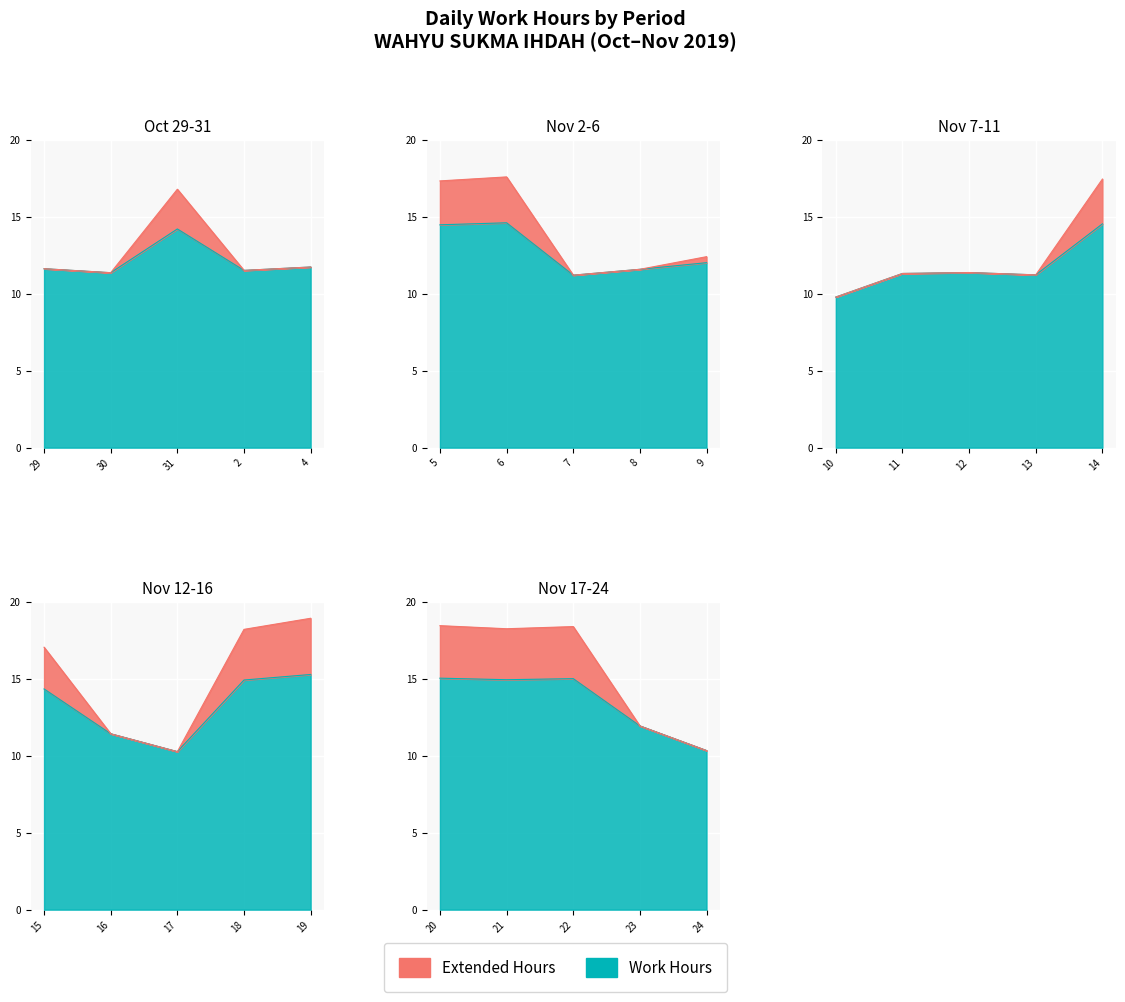

Reading left to right, extract all data points from this chart.

Work Hours: 11.6	11.4	14.2	11.5	11.7	14.5	14.6	11.2	11.6	12.0	9.8	11.3	11.4	11.2	14.5	14.3	11.4	10.3	14.9	15.3	15.0	14.9	15.0	11.9	10.3
Extended Hours: 0.0	0.0	2.6	0.0	0.0	2.9	3.0	0.0	0.0	0.4	0.0	0.0	0.0	0.0	2.9	2.7	0.0	0.0	3.3	3.6	3.4	3.3	3.4	0.0	0.0